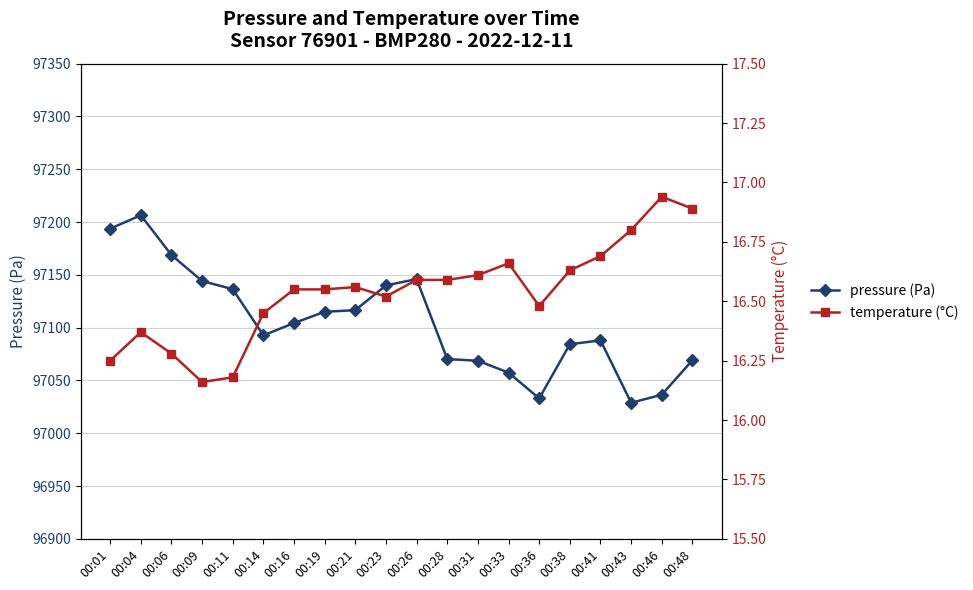

At which category does temperature (°C) reach its first local peak?

00:04